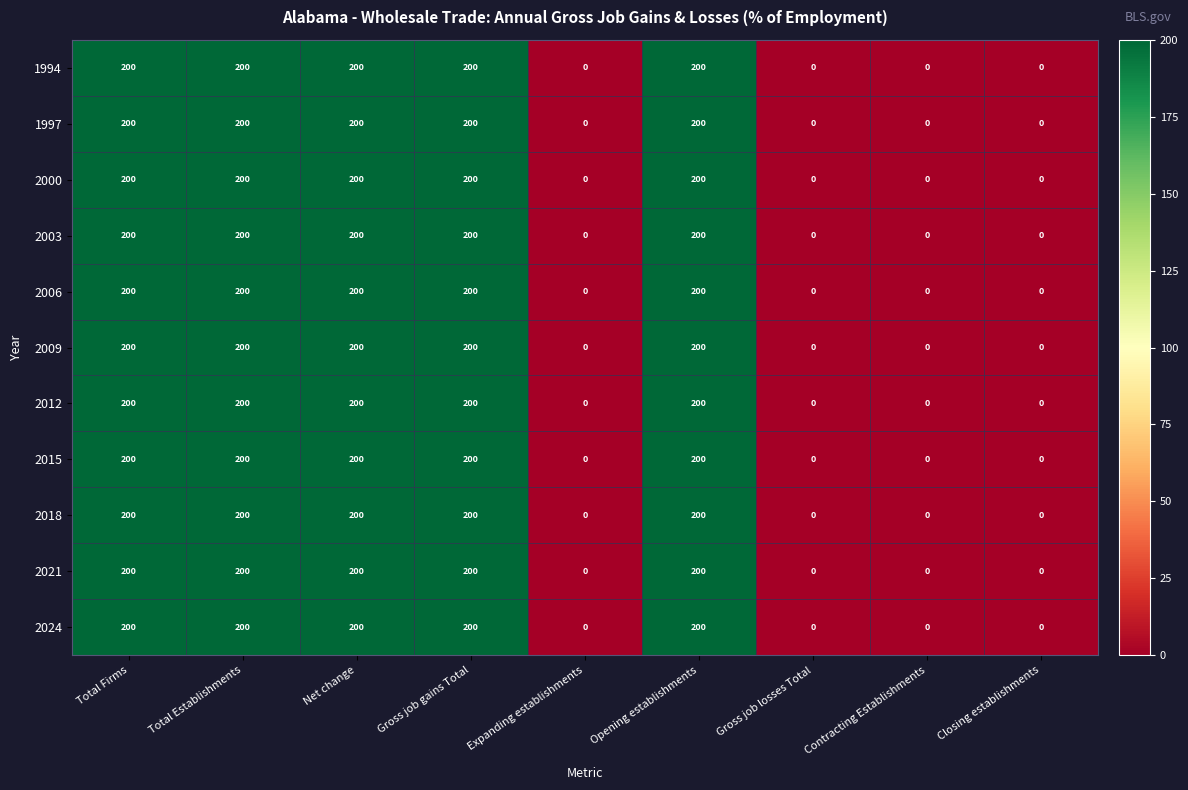

What is the average value of the 2003 series?

111